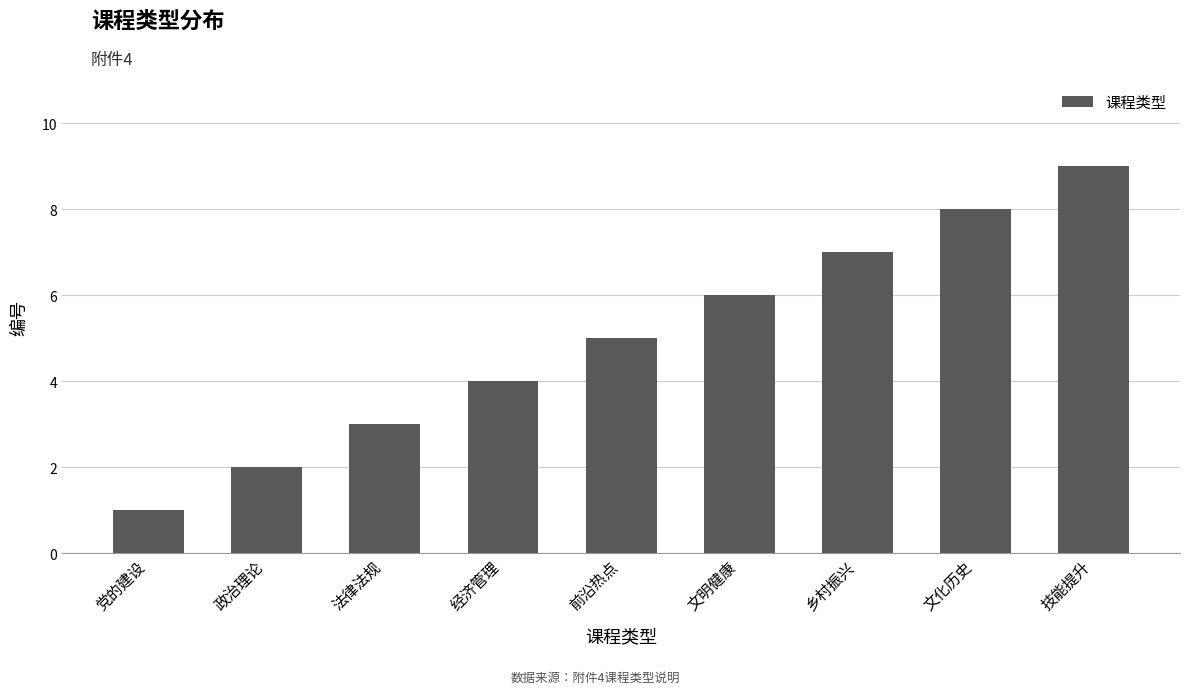

How many values are between 3 and 7?

5